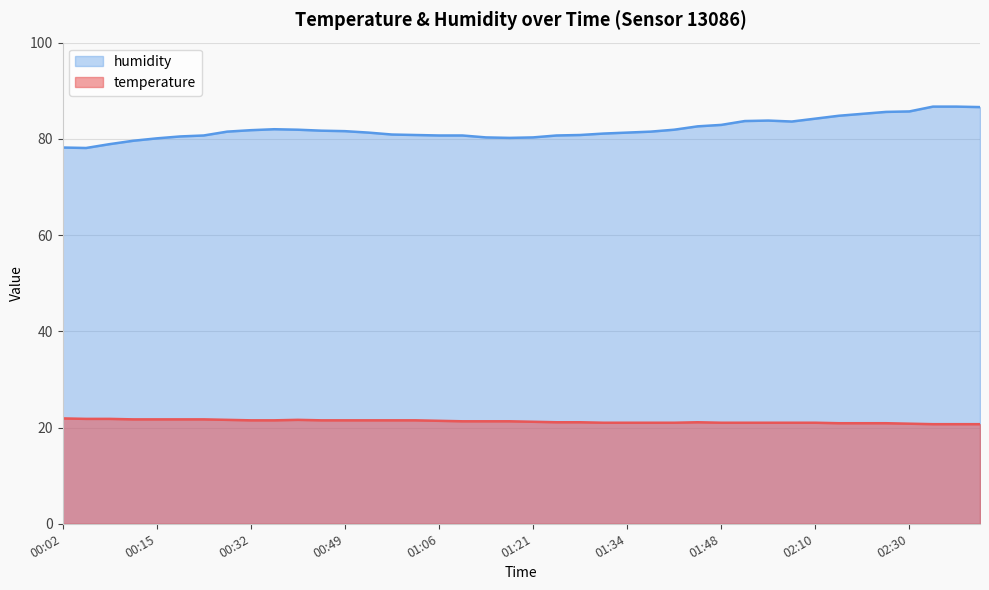

Is it true that humidity equals 86.6 at 02:45?

True